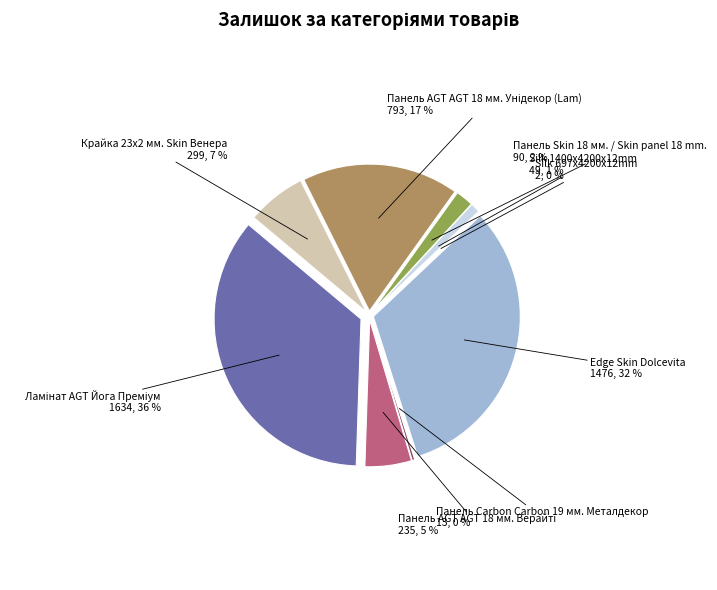

To the nearest percent, what is the average slice percentage?

11%